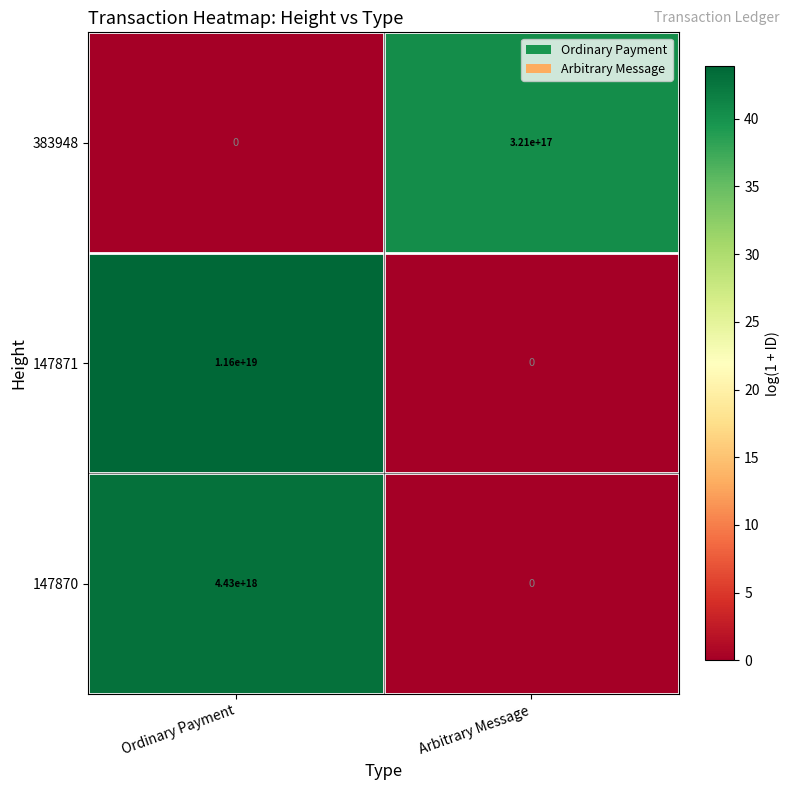

Count the number of categories in the chart.

2